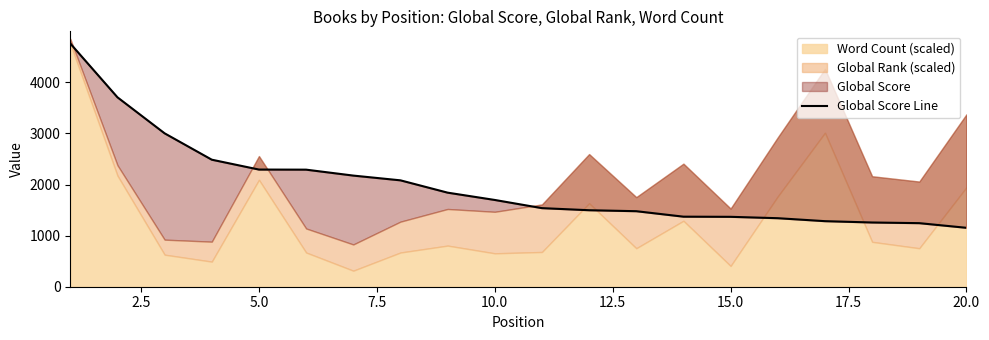

Is it true that the value at 18 is 2106?

False